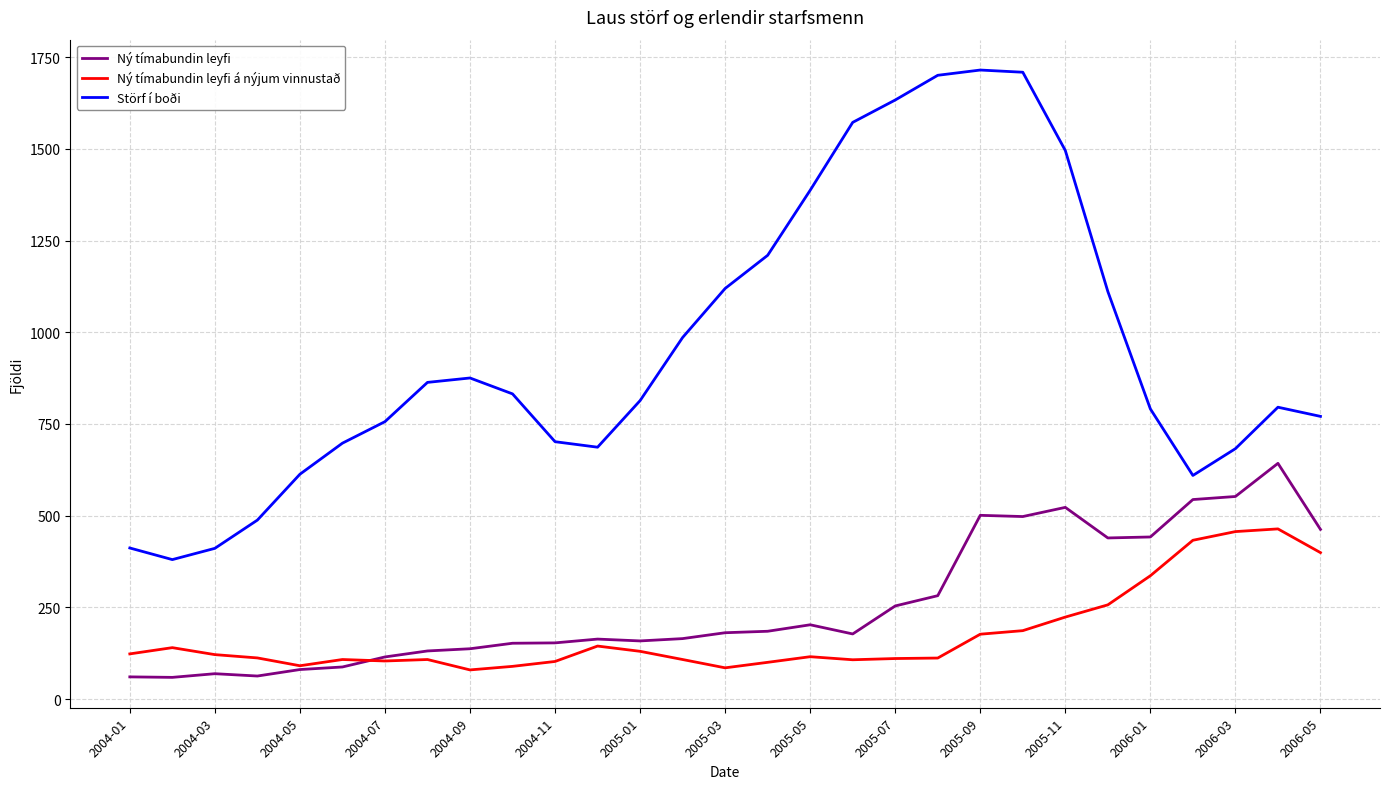

List the series in order of their peak value, lowest first.

Ný tímabundin leyfi á nýjum vinnustað, Ný tímabundin leyfi, Störf í boði